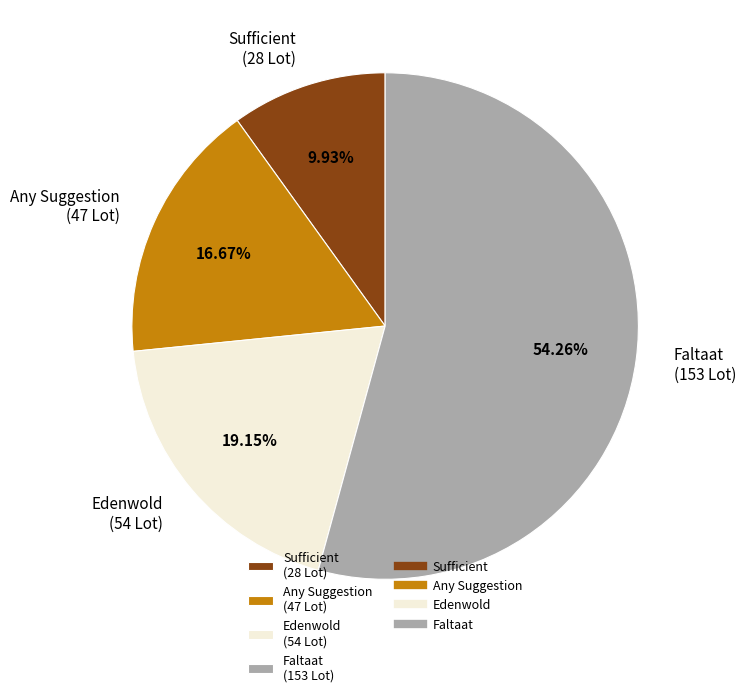

To the nearest percent, what is the difference between the Faltaat and Edenwold slice percentages?

35%